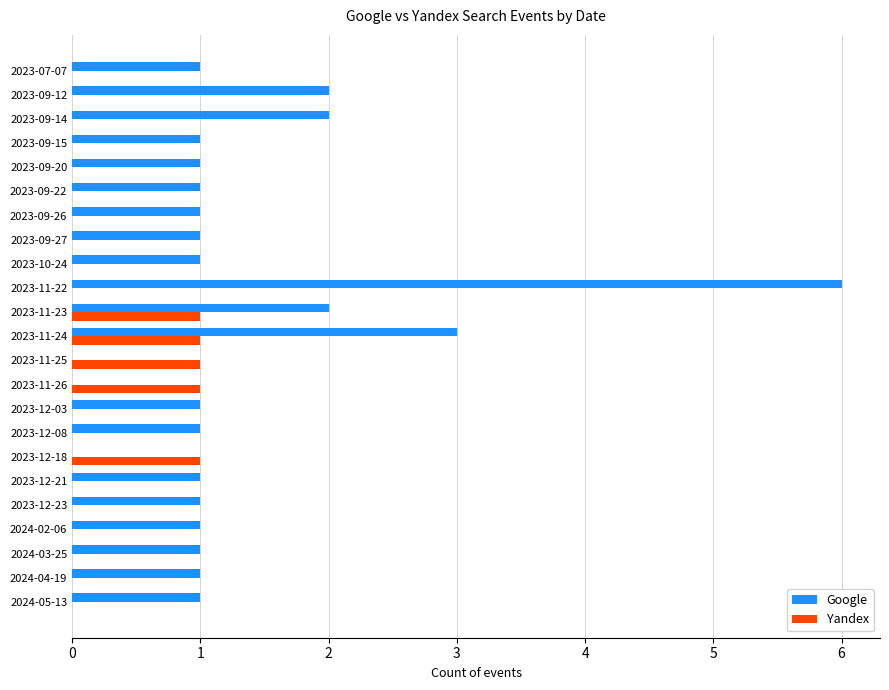

What is the sum of all Google values?

30